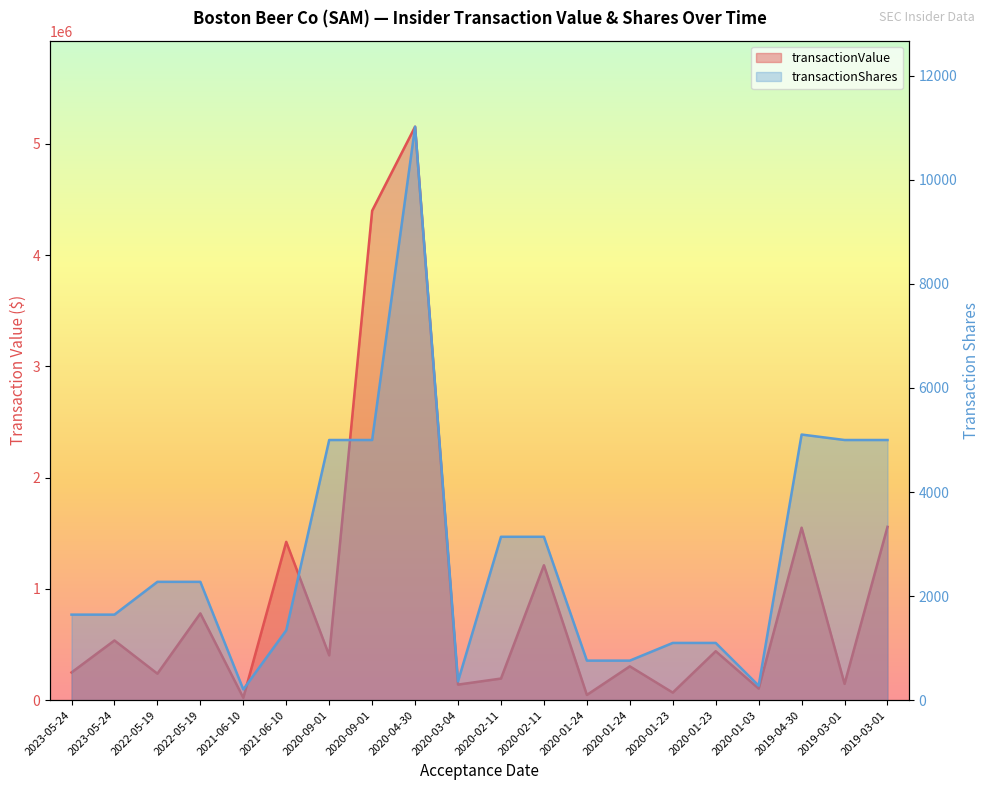

What is the difference between the maximum and second lowest values in the transactionValue series?

5105897